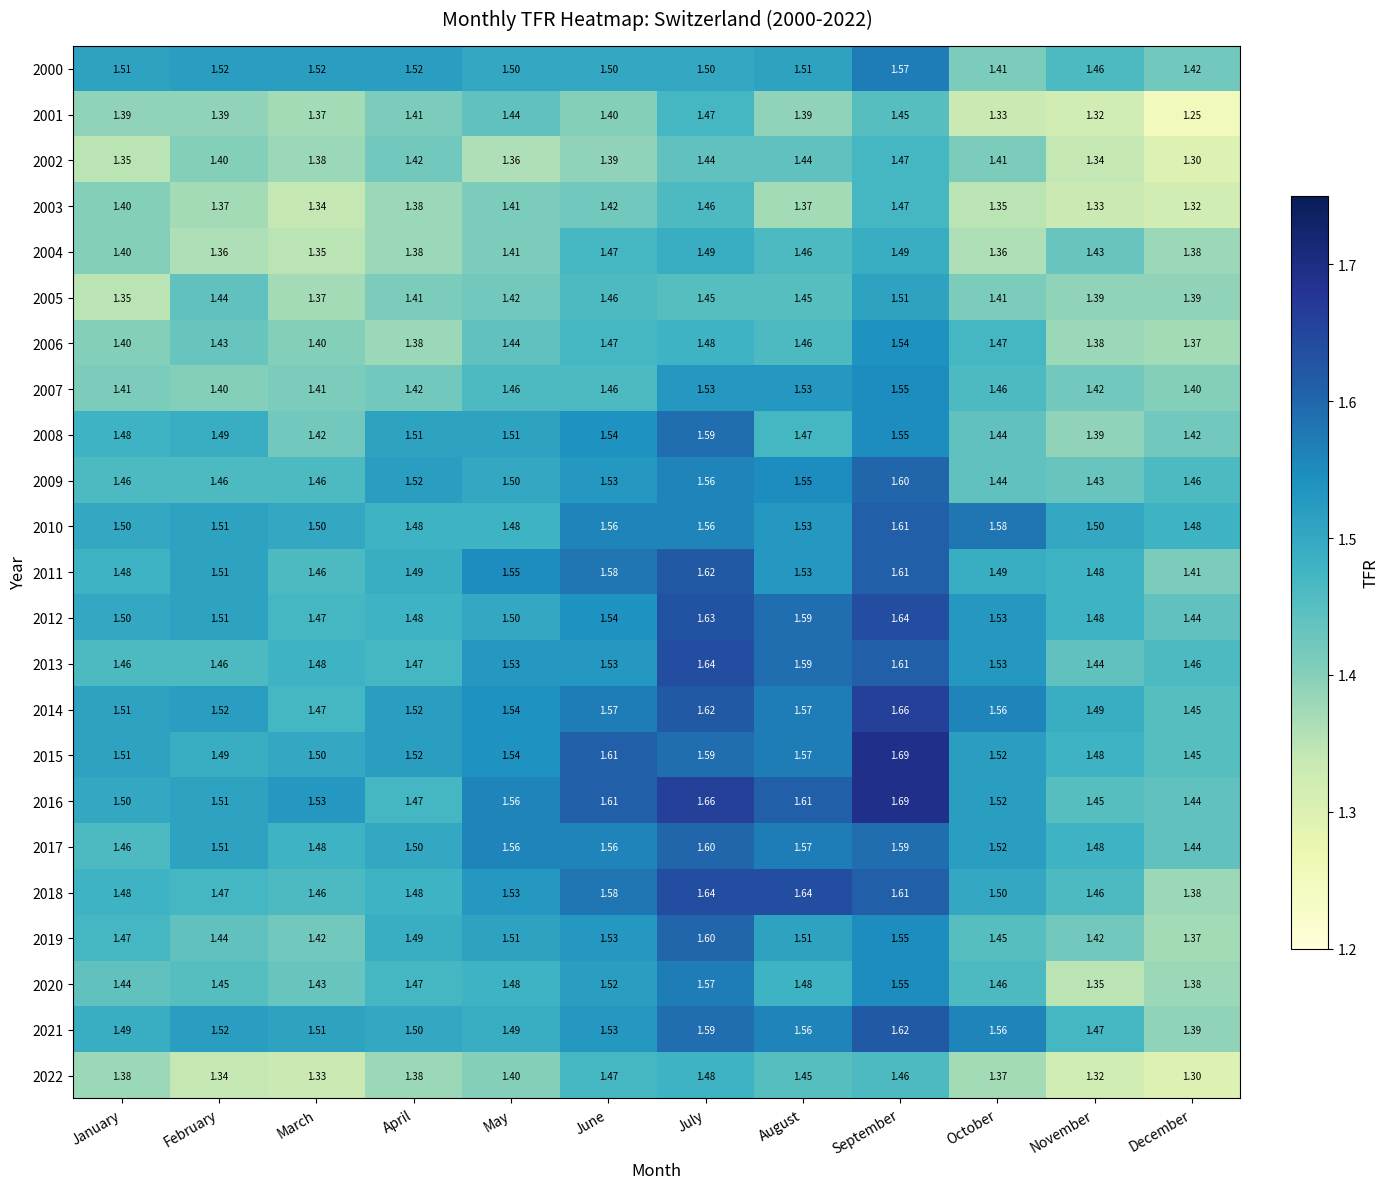

Is the value of 2011 at May greater than the value of 2017 at August?

No